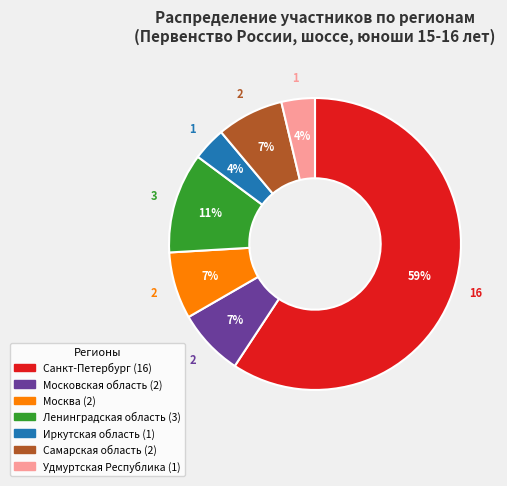

Is it true that Самарская область is 7% of the pie?

True